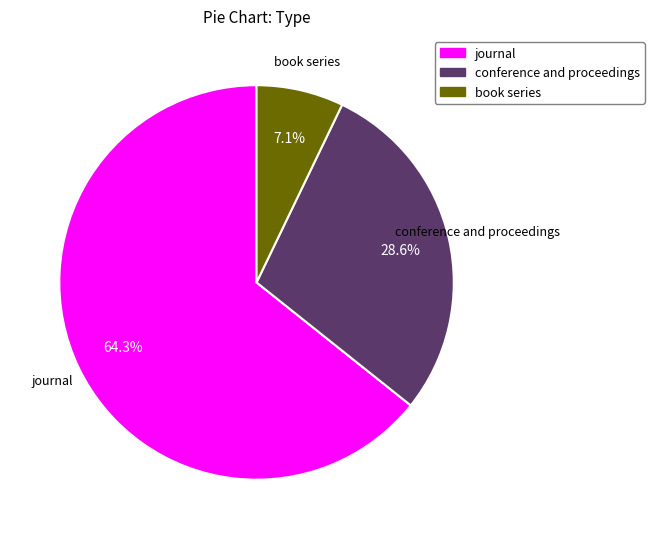

Which category has the smallest portion of the pie?

book series